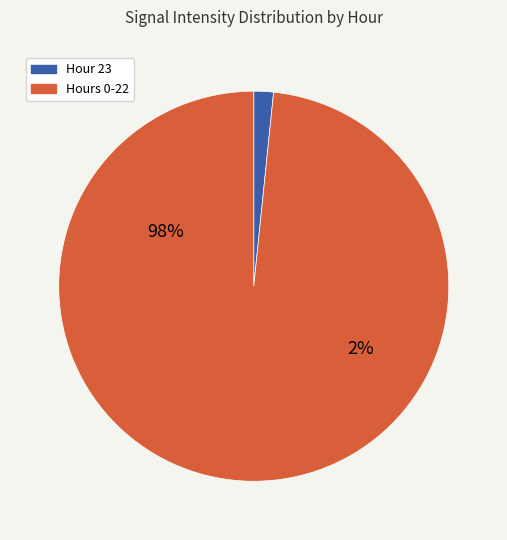

Which category has the smallest portion of the pie?

23